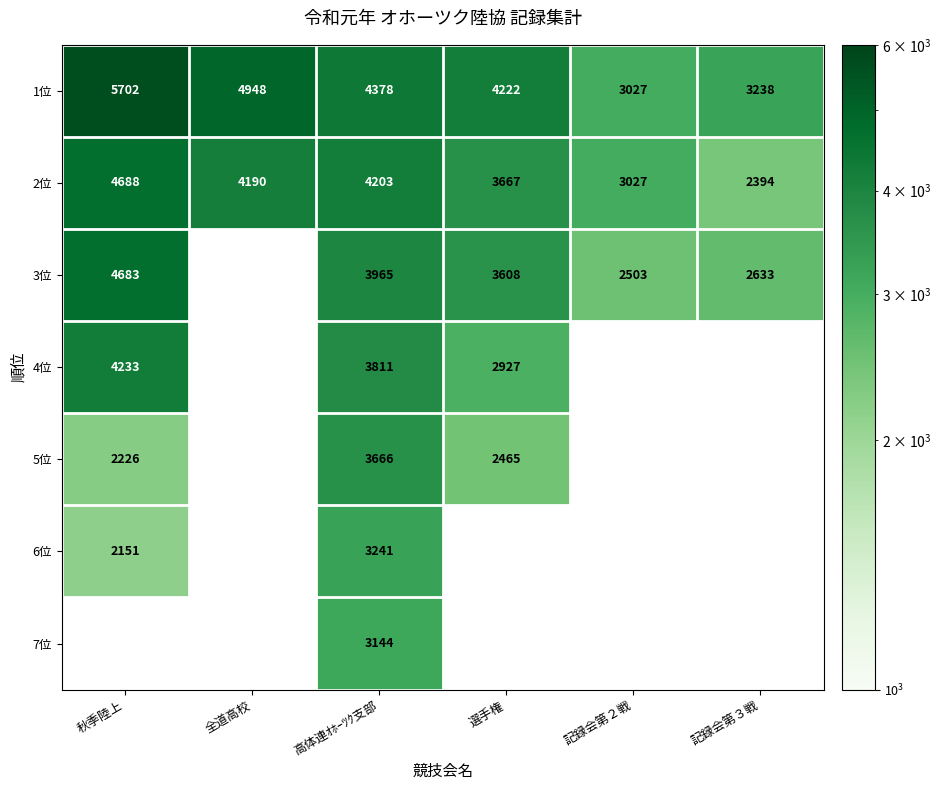

How many data points does each series have?

6